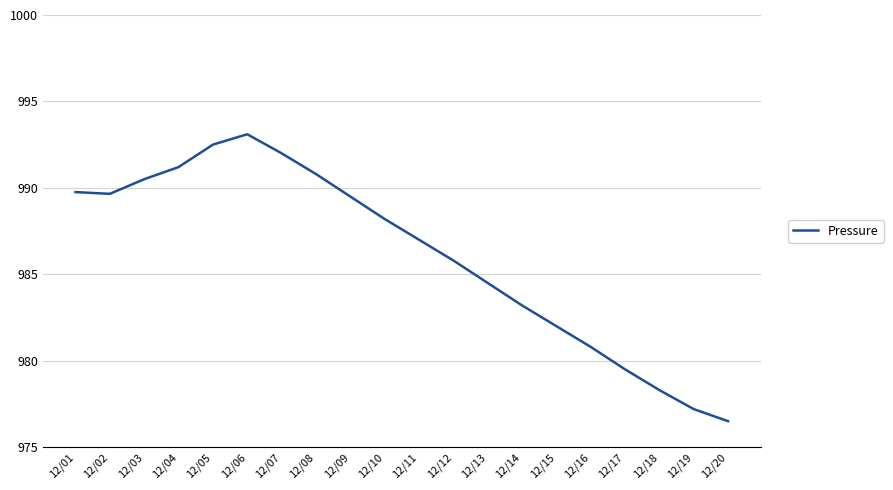

Count the number of categories in the chart.

20